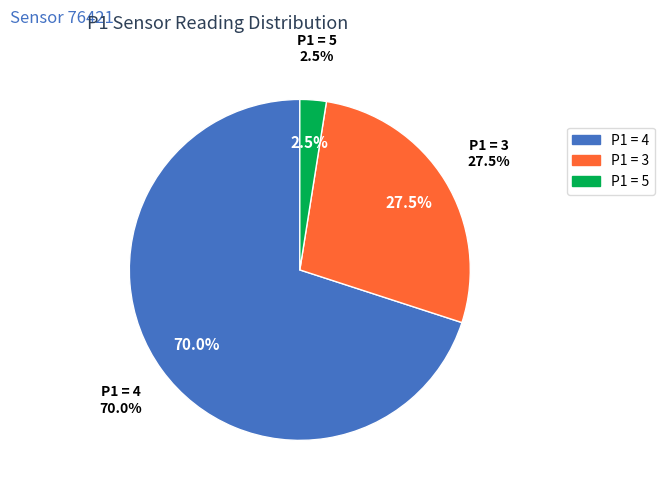

Does 5 represent more than half of the total?

No